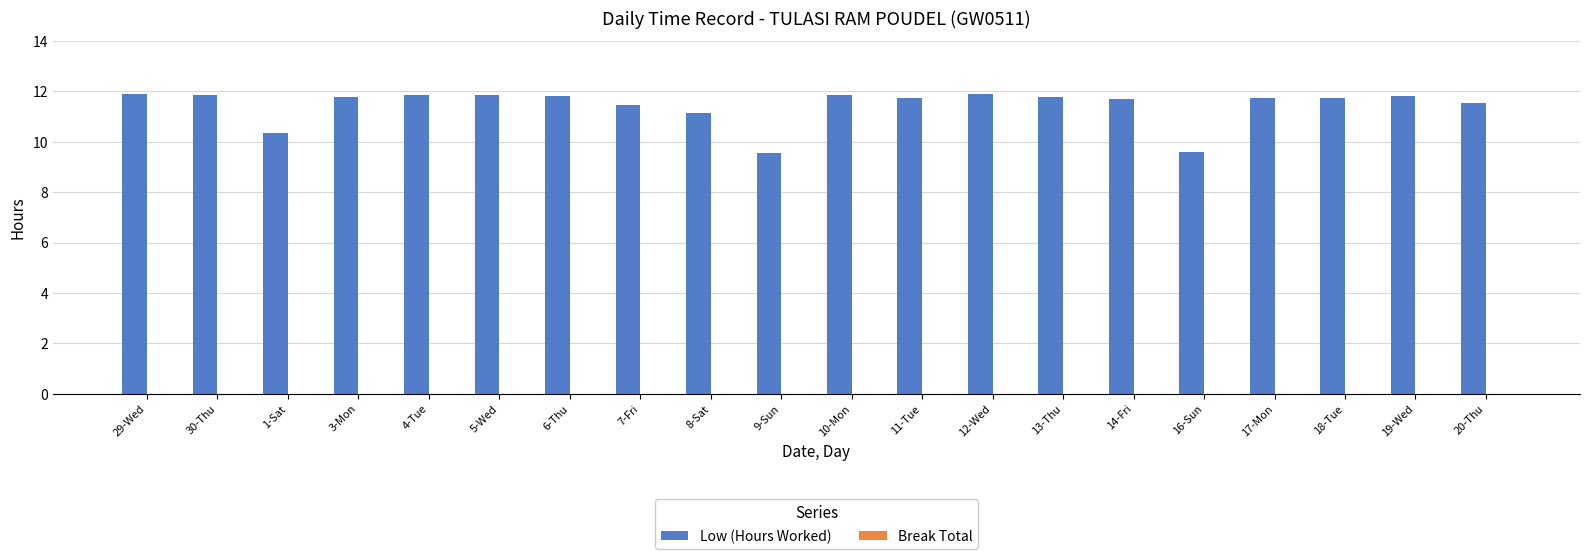

How many categories are shown in the chart?

20